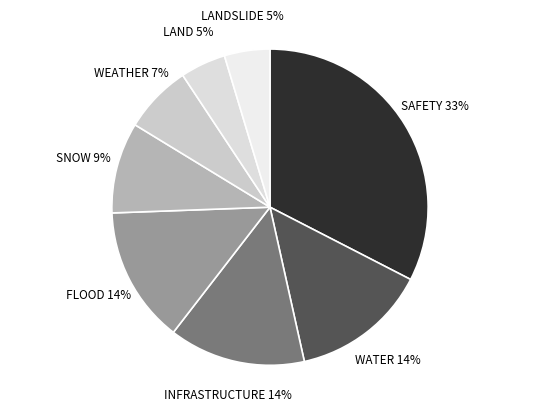

Between SAFETY and INFRASTRUCTURE, which is larger?

SAFETY